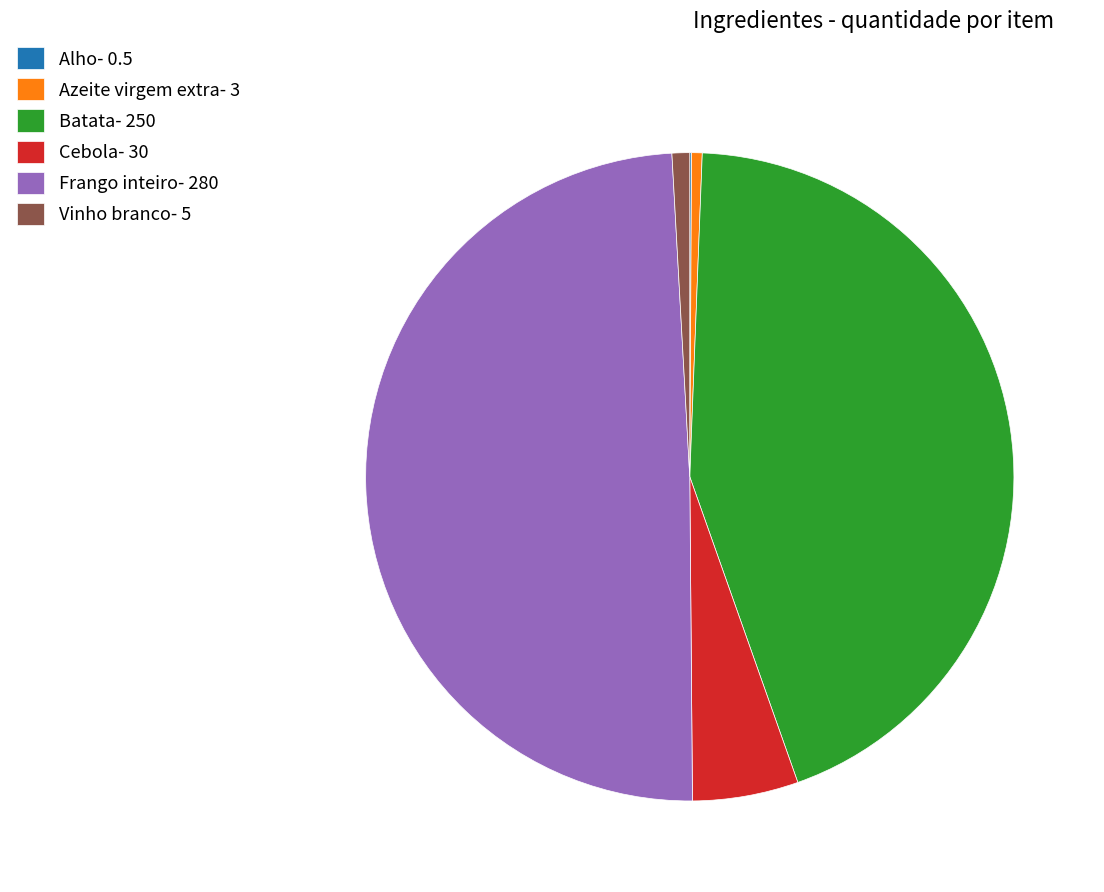

Is it true that Batata- 250 is 44% of the pie?

True